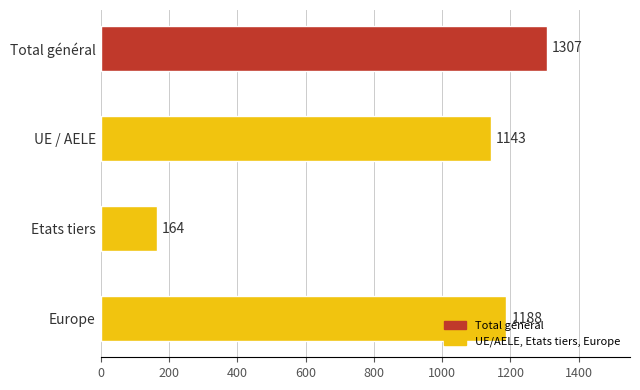

What is the ratio of the value at UE / AELE to the value at Total général?

0.9